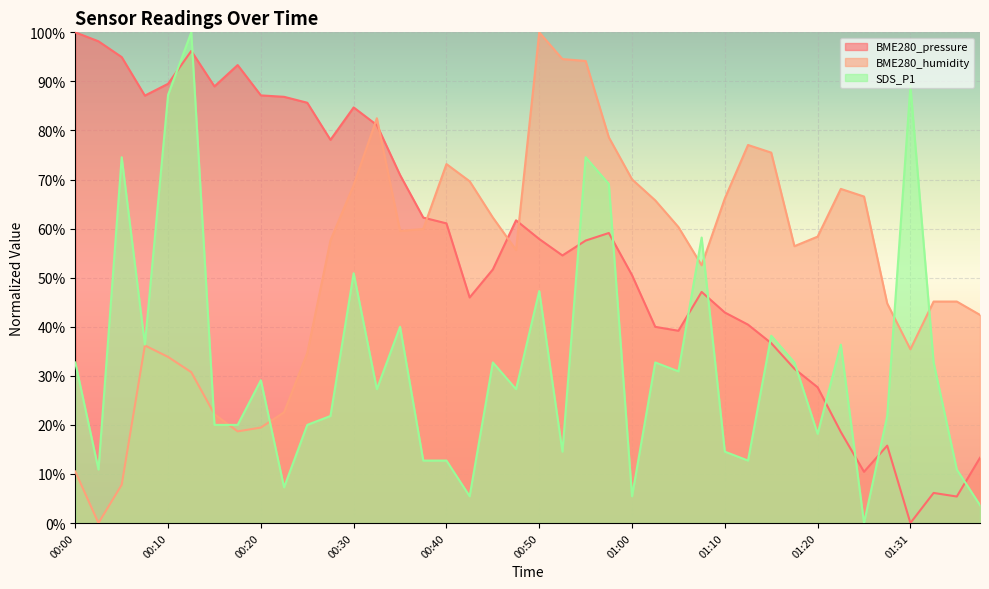

What is the sum of the BME280_pressure values at 00:38 and 00:13?

158.5